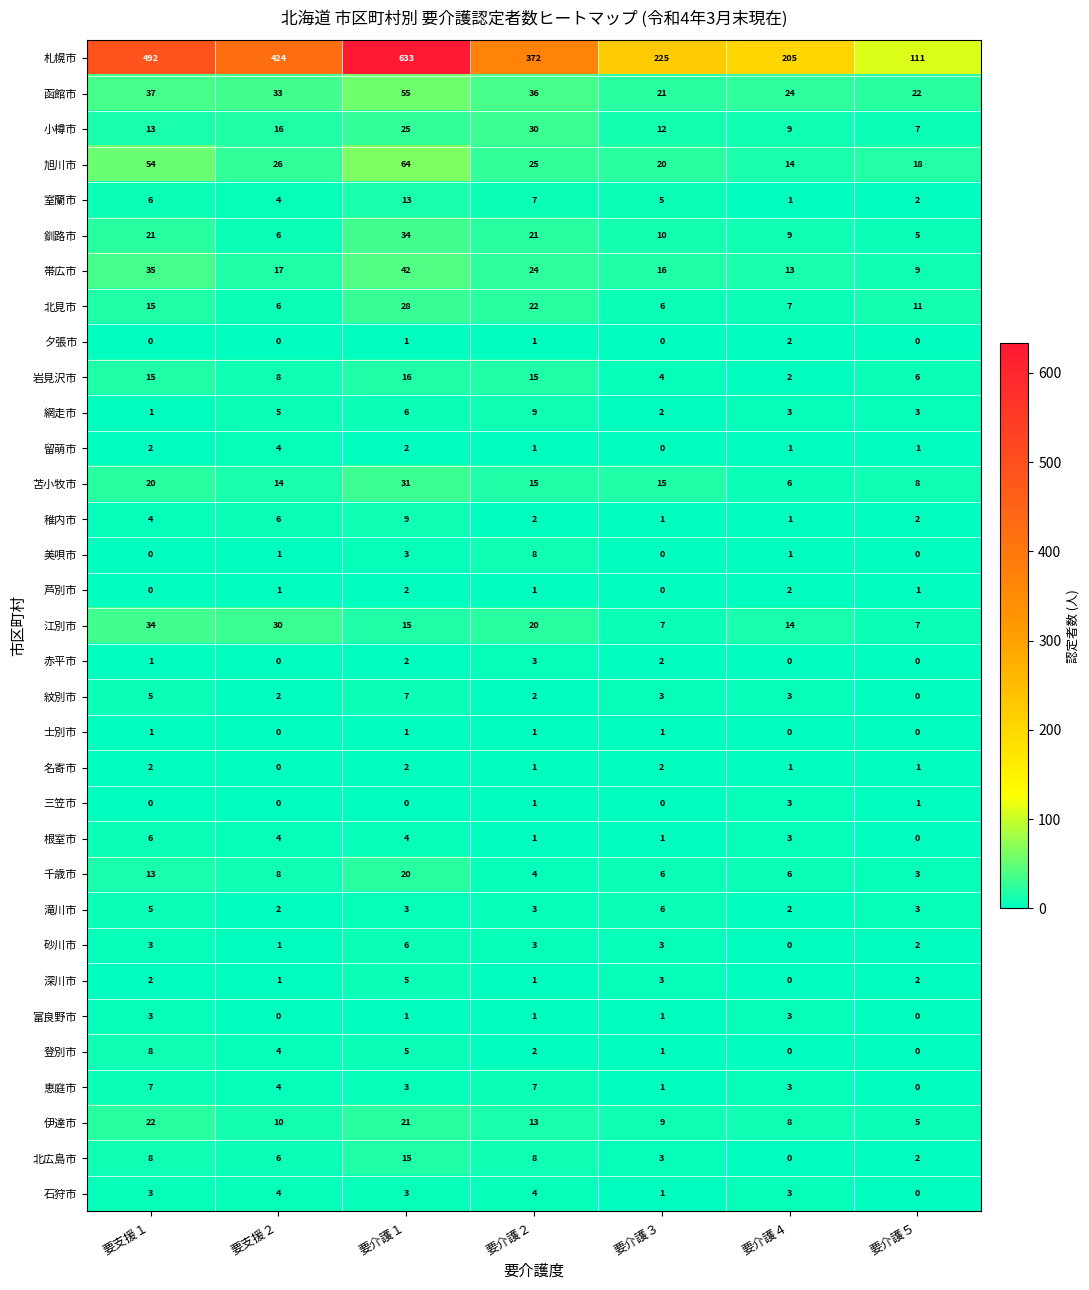

Is it true that 富良野市 equals 0 at 要支援２?

True